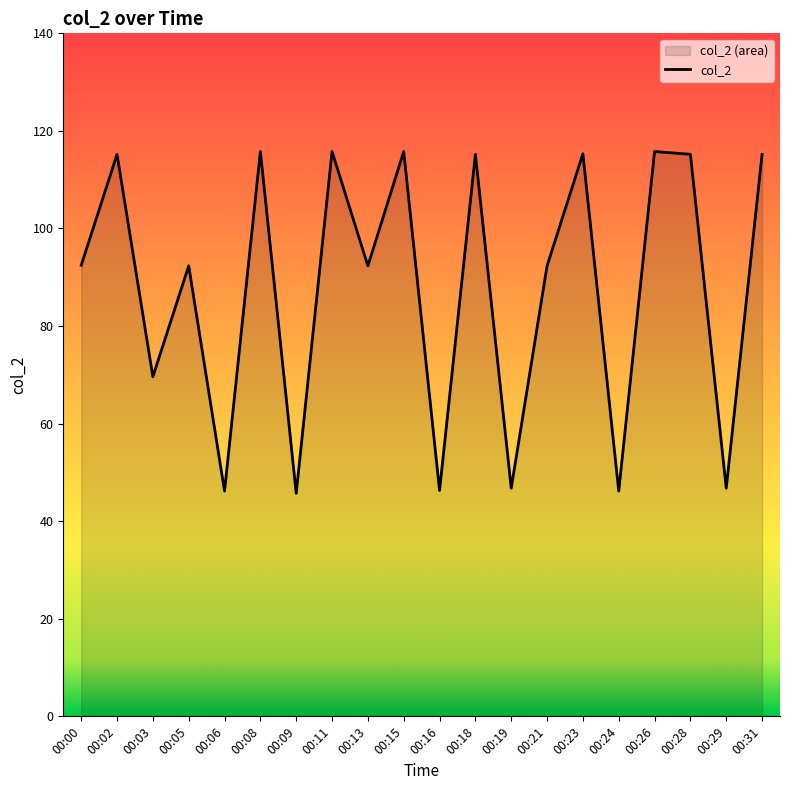

Which label corresponds to the largest value in the chart?

00:08